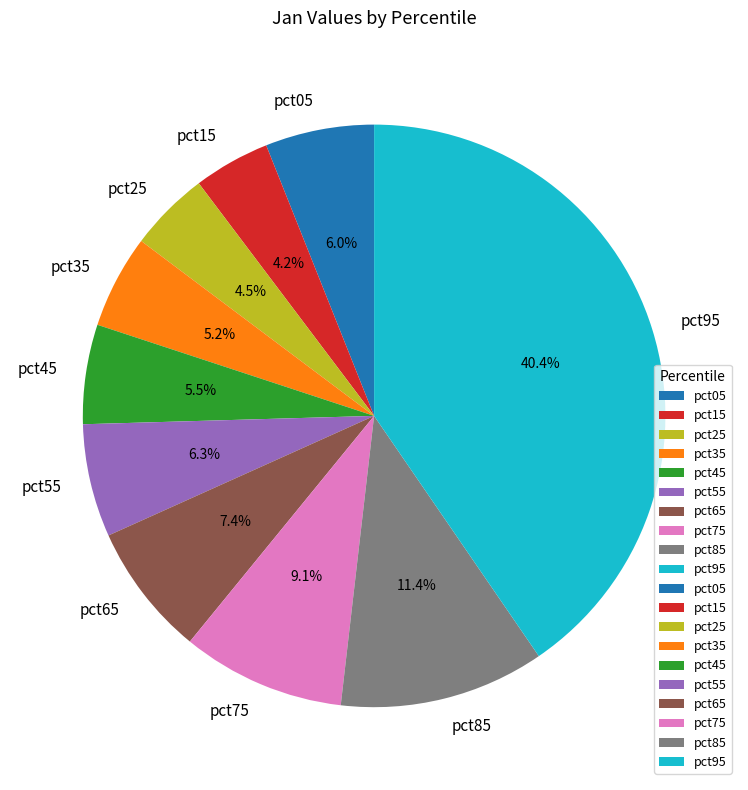

True or false: pct55 accounts for 6% of the total.

True